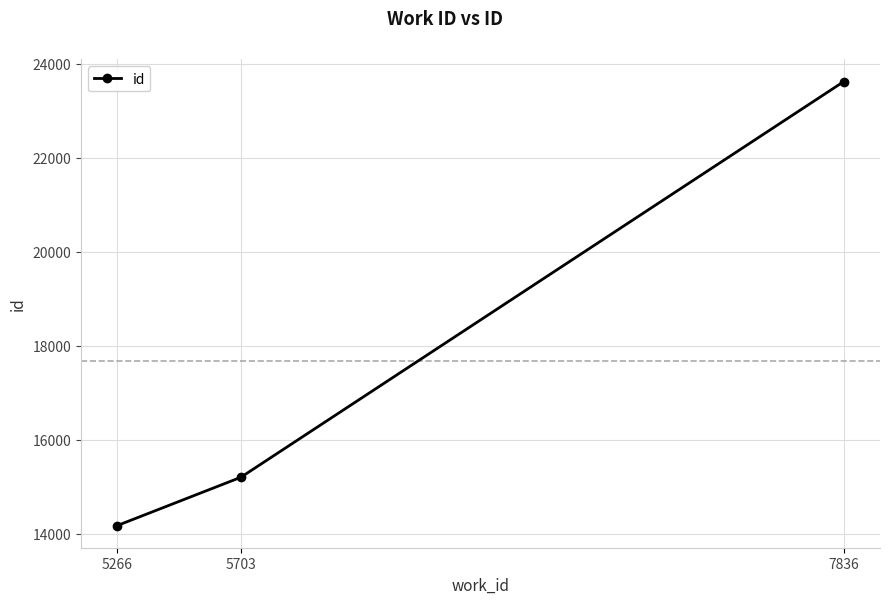

Count the number of categories in the chart.

3